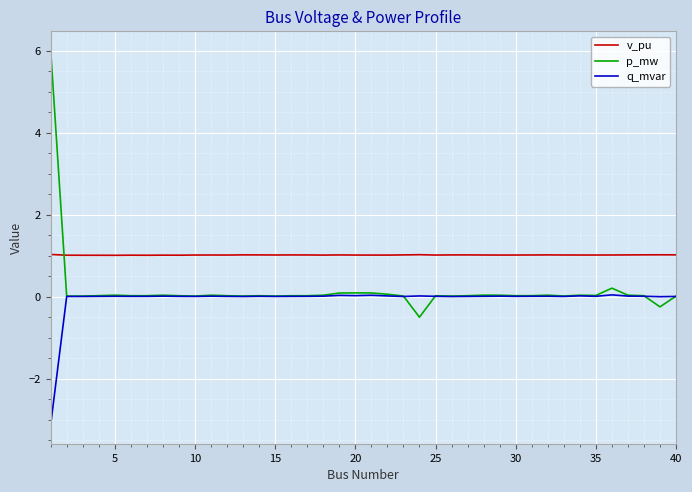

Which series has the largest total across all categories?

v_pu